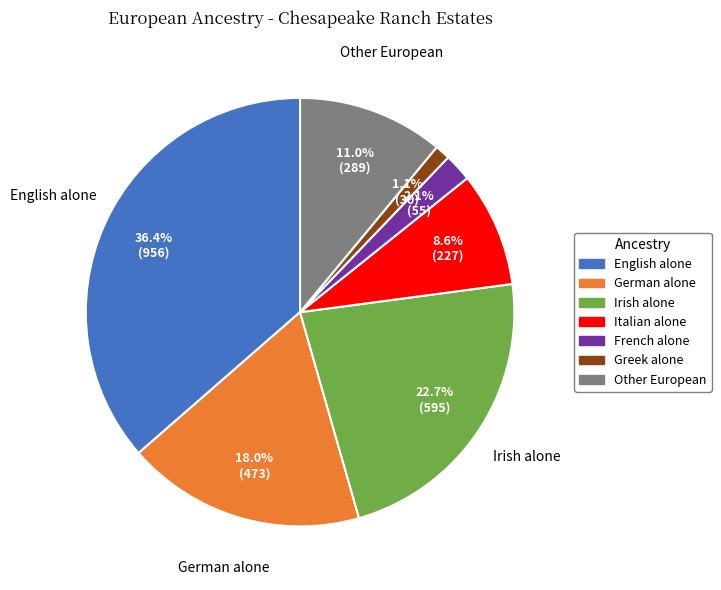

What percentage is the Greek alone slice, to the nearest percent?

1%